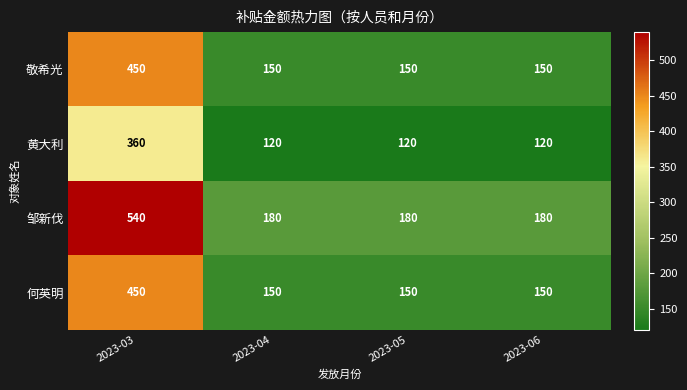

What is the sum of all 黄大利 values?

720